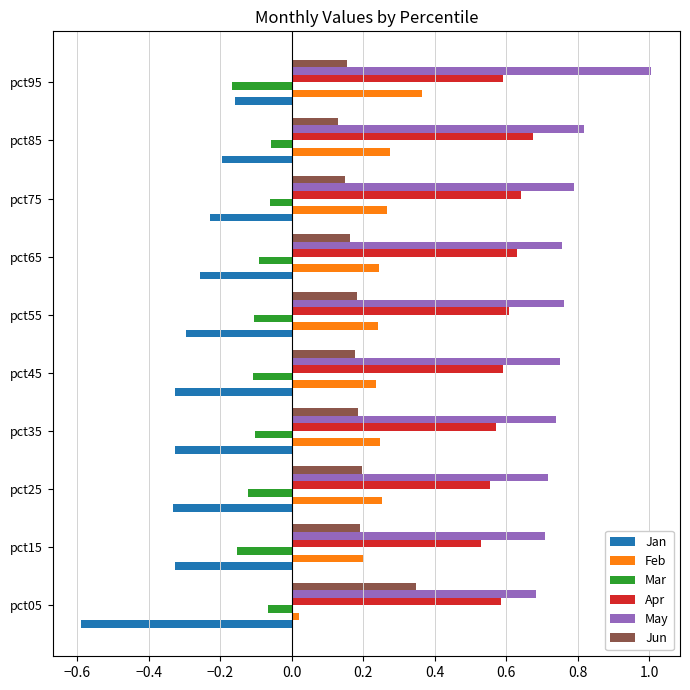

What is the greatest value displayed?

1.0